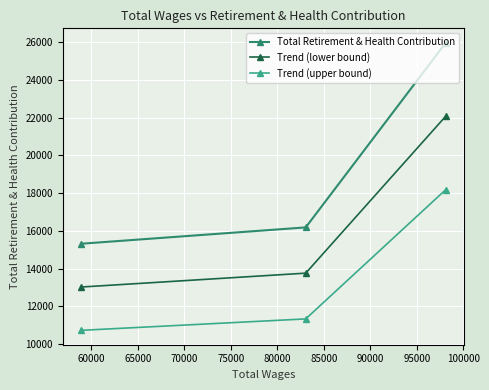

Is this an area chart (filled region under the line)?

No